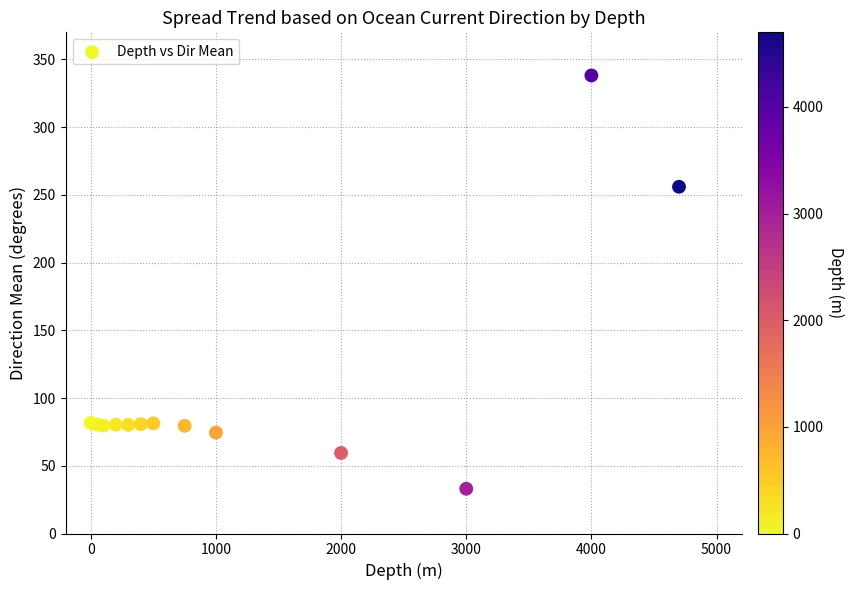

What Y value in the scatter plot is closest to 185?

256.0